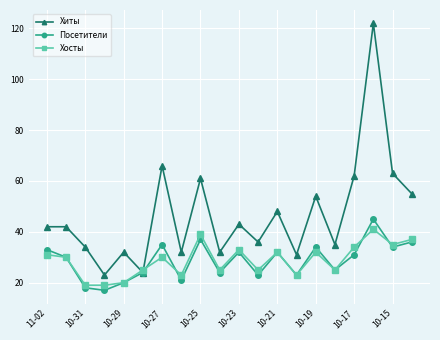

What is the minimum value shown in the chart?

17